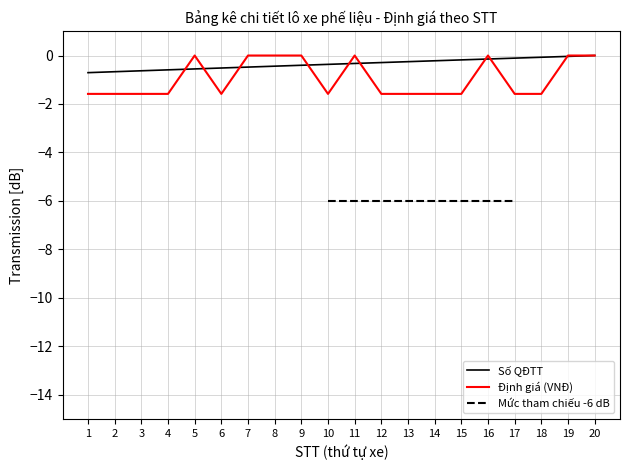

At which category is the sum across all series the highest?

20